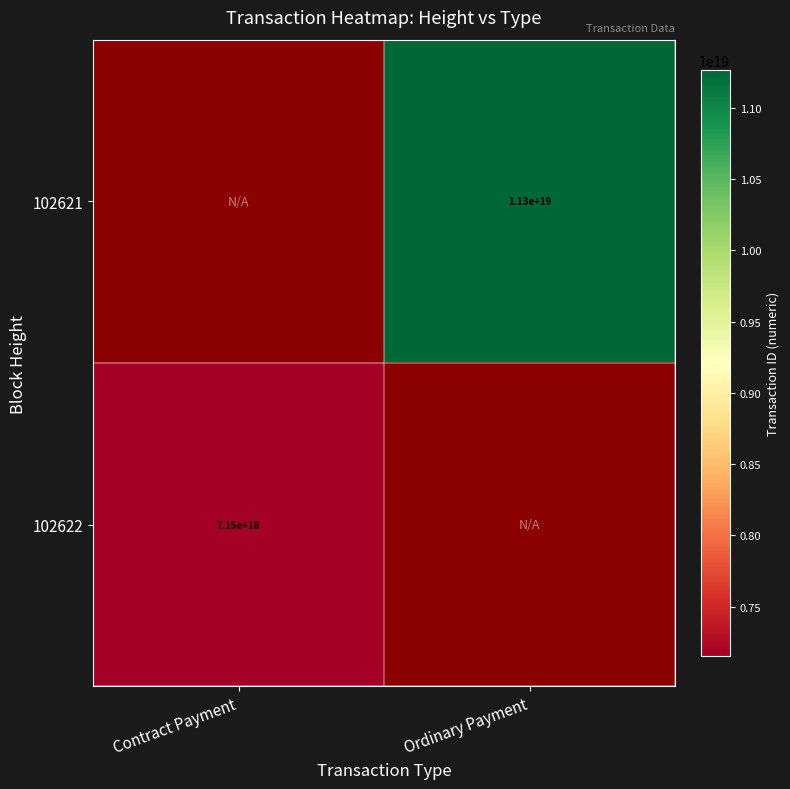

How many data points does each series have?

2